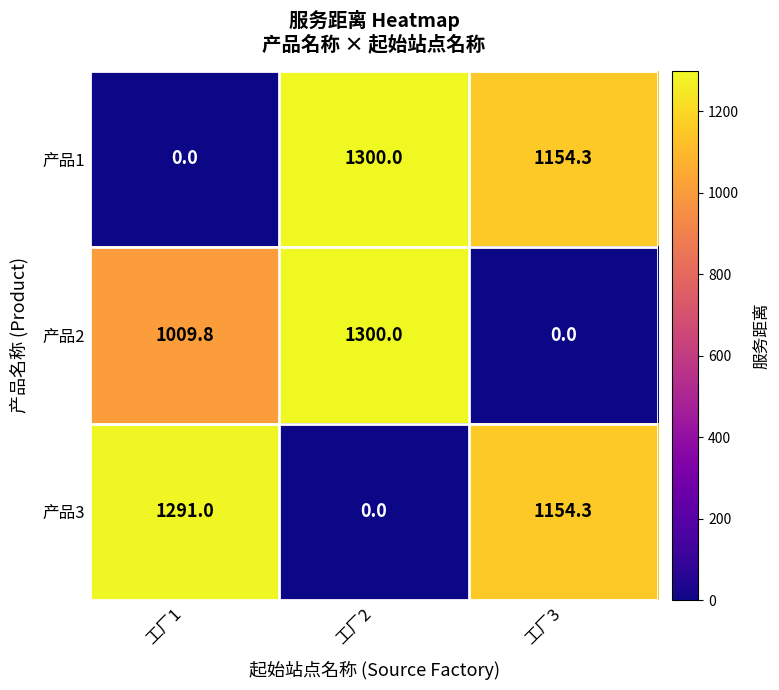

Which series has the largest total across all categories?

产品1